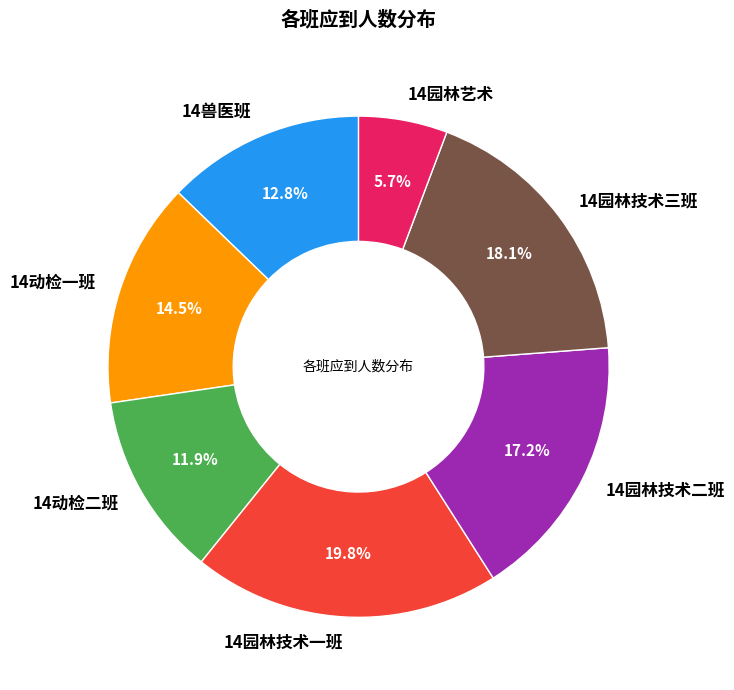

What is the total percentage of 14兽医班 and 14园林艺术?

18.5%